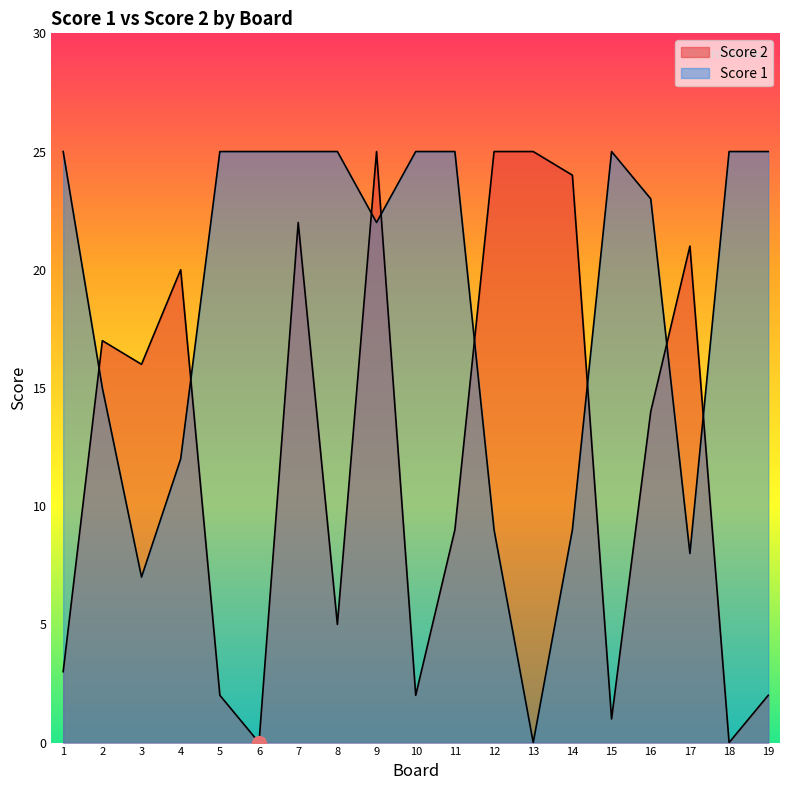

Reading left to right, what are all the values shown in this chart?

Score 2: 3	17	16	20	2	0	22	5	25	2	9	25	25	24	1	14	21	0	2
Score 1: 25	15	7	12	25	25	25	25	22	25	25	9	0	9	25	23	8	25	25